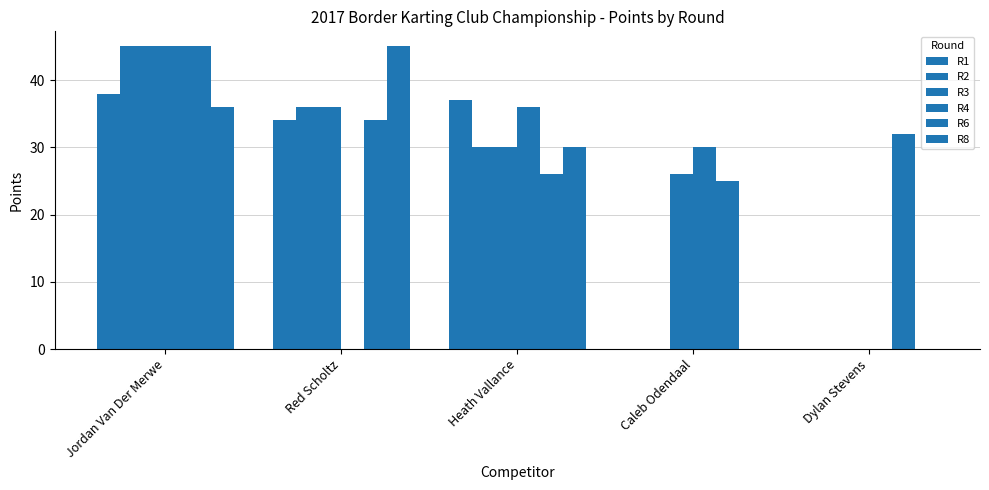

Are the bars horizontal?

No